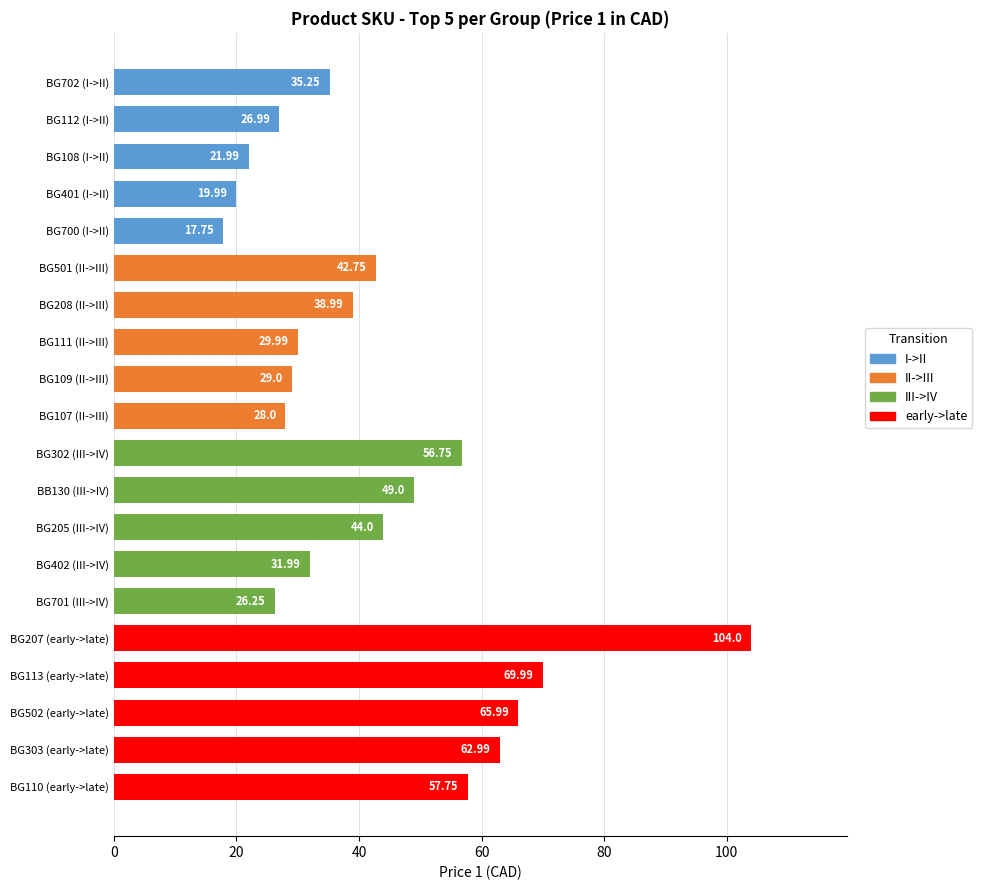

Between BG110 (early->late) and BG700 (I->II), which is larger?

BG110 (early->late)